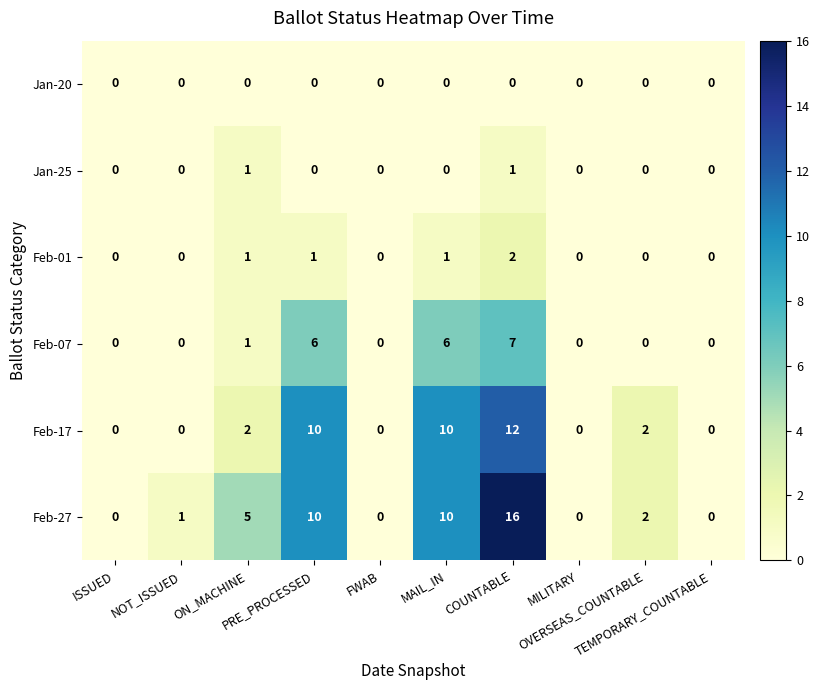

What is the total value across all series at NOT_ISSUED?

1